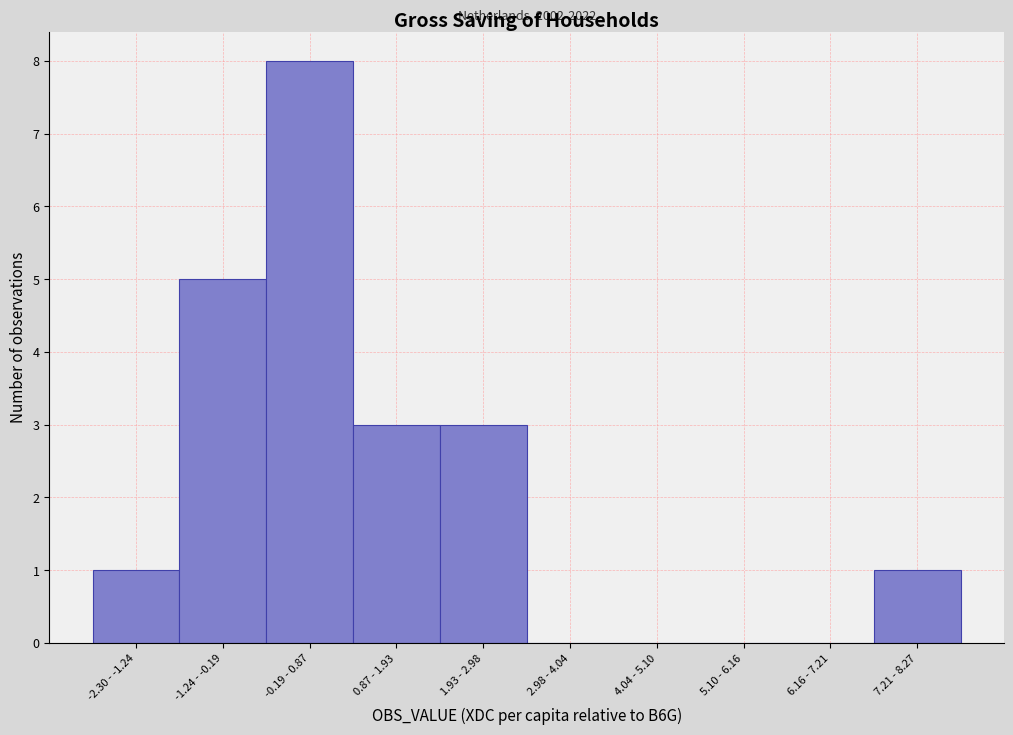

Reading left to right, extract all data points from this chart.

-2.30 - -1.24=1	-1.24 - -0.19=5	-0.19 - 0.87=8	0.87 - 1.93=3	1.93 - 2.98=3	2.98 - 4.04=0	4.04 - 5.10=0	5.10 - 6.16=0	6.16 - 7.21=0	7.21 - 8.27=1